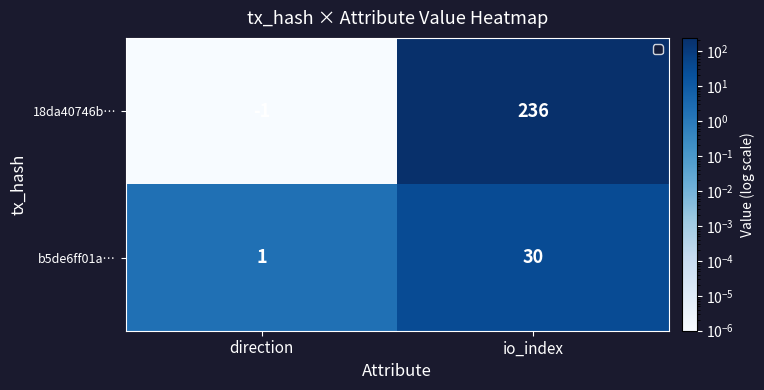

What is the difference between the highest and lowest values at io_index?

206